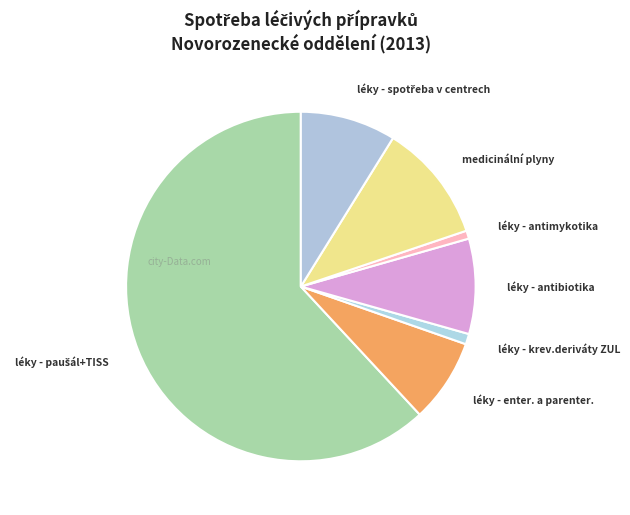

To the nearest percent, what is the difference between the largest and smallest slice percentages?

61%